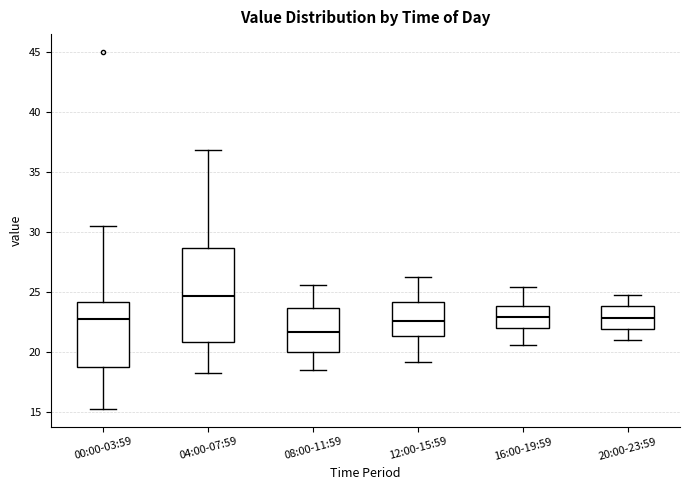

Reading left to right, read every box against the y-axis: the position of its median line, the range the box covers, and the ends of its whiskers. The values are not printed on the chart, so give them approximately, as read against the axis.

00:00-03:59: median 23.0, box 19.0 to 24.0, whiskers 15.5 to 30.5
04:00-07:59: median 24.5, box 21.0 to 28.5, whiskers 18.5 to 37.0
08:00-11:59: median 21.5, box 20.0 to 23.5, whiskers 18.5 to 25.5
12:00-15:59: median 22.5, box 21.5 to 24.0, whiskers 19.0 to 26.5
16:00-19:59: median 23.0, box 22.0 to 24.0, whiskers 20.5 to 25.5
20:00-23:59: median 23.0, box 22.0 to 24.0, whiskers 21.0 to 25.0